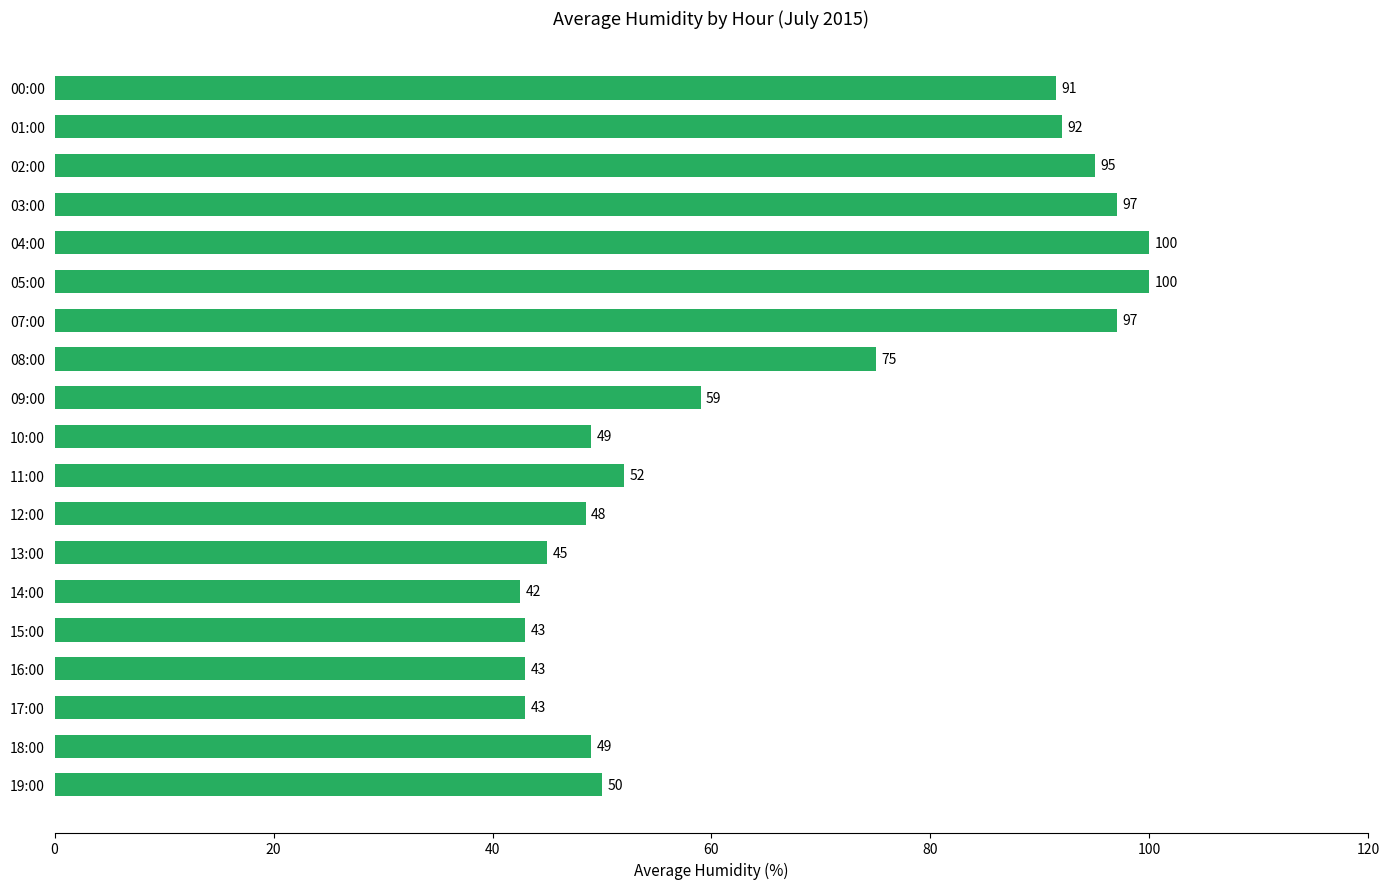

Is it true that the value at 02:00 is 22.4?

False